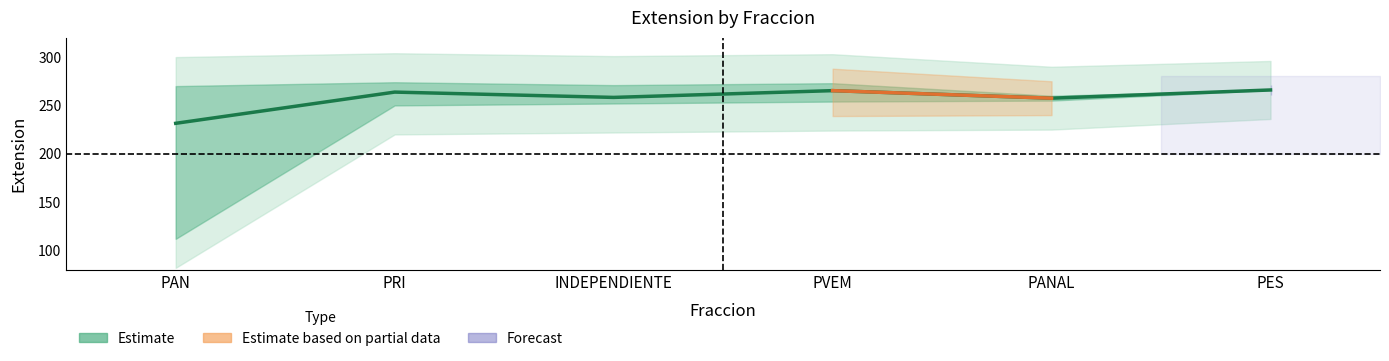

Count the number of values greater than 263.

3